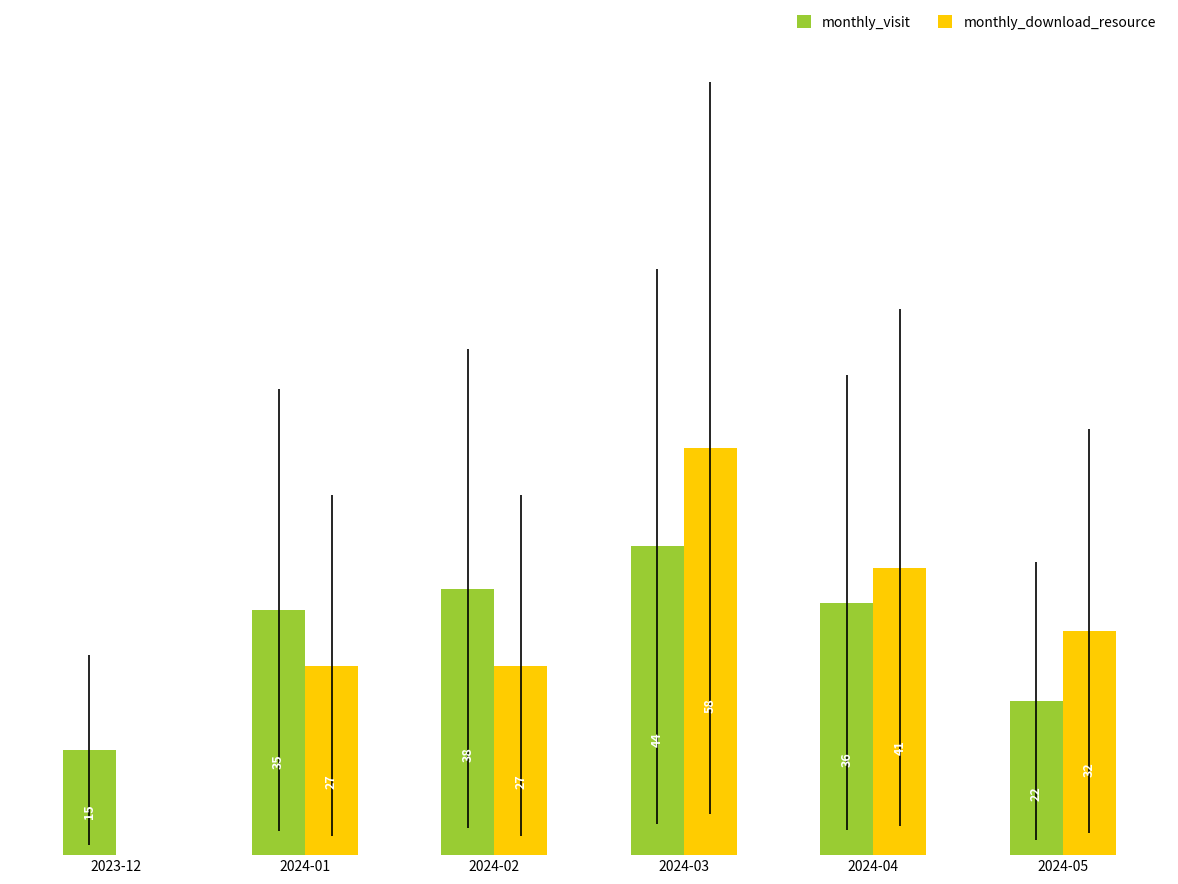

At which label is monthly_visit closest to 29?

2024-01